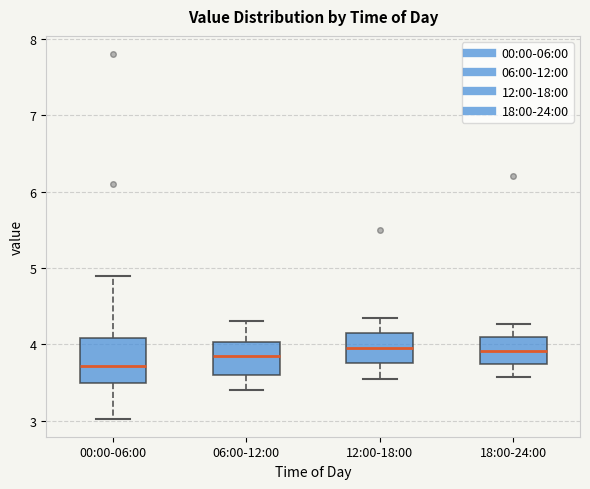

Which box has the lowest median line?

00:00-06:00